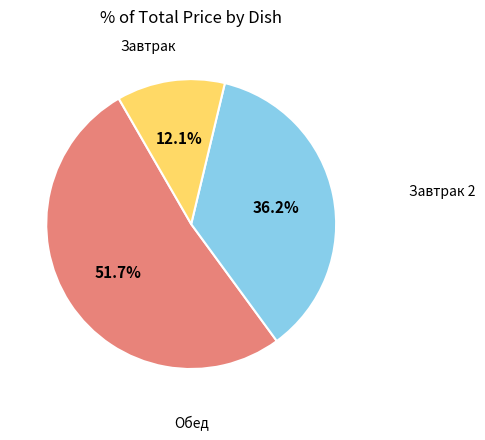

To the nearest percent, what is the difference between the largest and smallest slice percentages?

40%